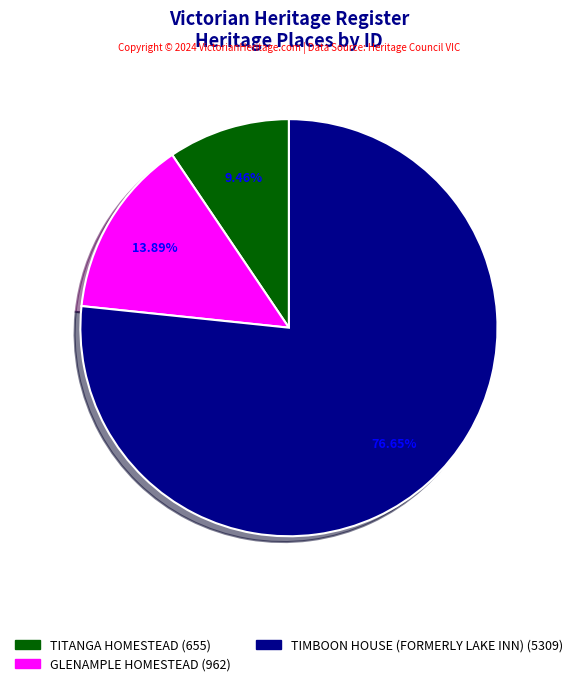

What percentage is the TIMBOON HOUSE (FORMERLY LAKE INN) slice, to the nearest percent?

77%